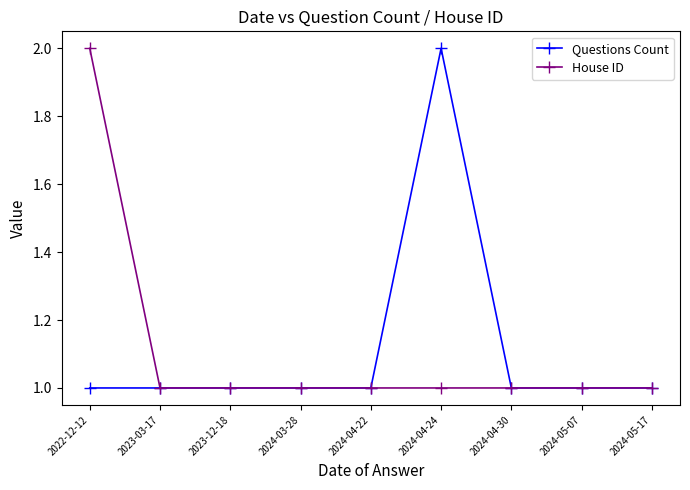

What is the value of the House ID point at the 9th from the left?

1